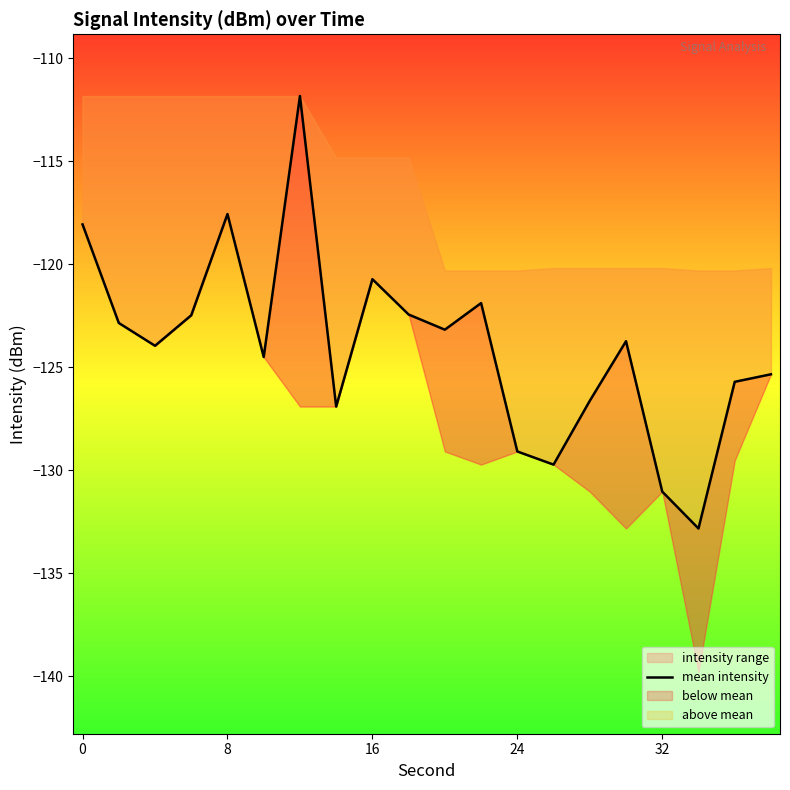

Is this an area chart (filled region under the line)?

No